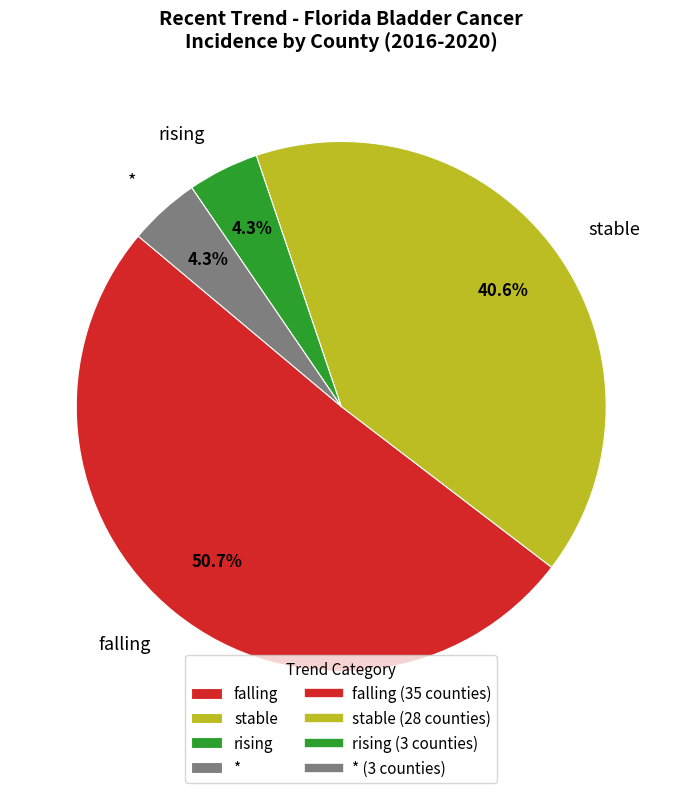

Which has a higher value, stable or *?

stable